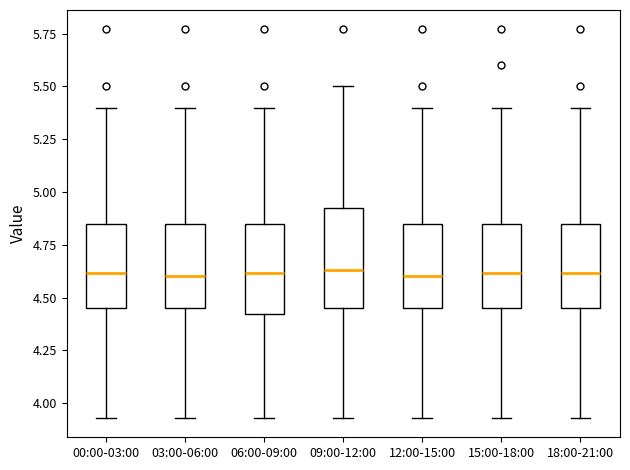

Where is the upper edge of the box for 15:00-18:00 on the y-axis? The values are not printed on the chart, so give them approximately, as read against the axis.

4.85